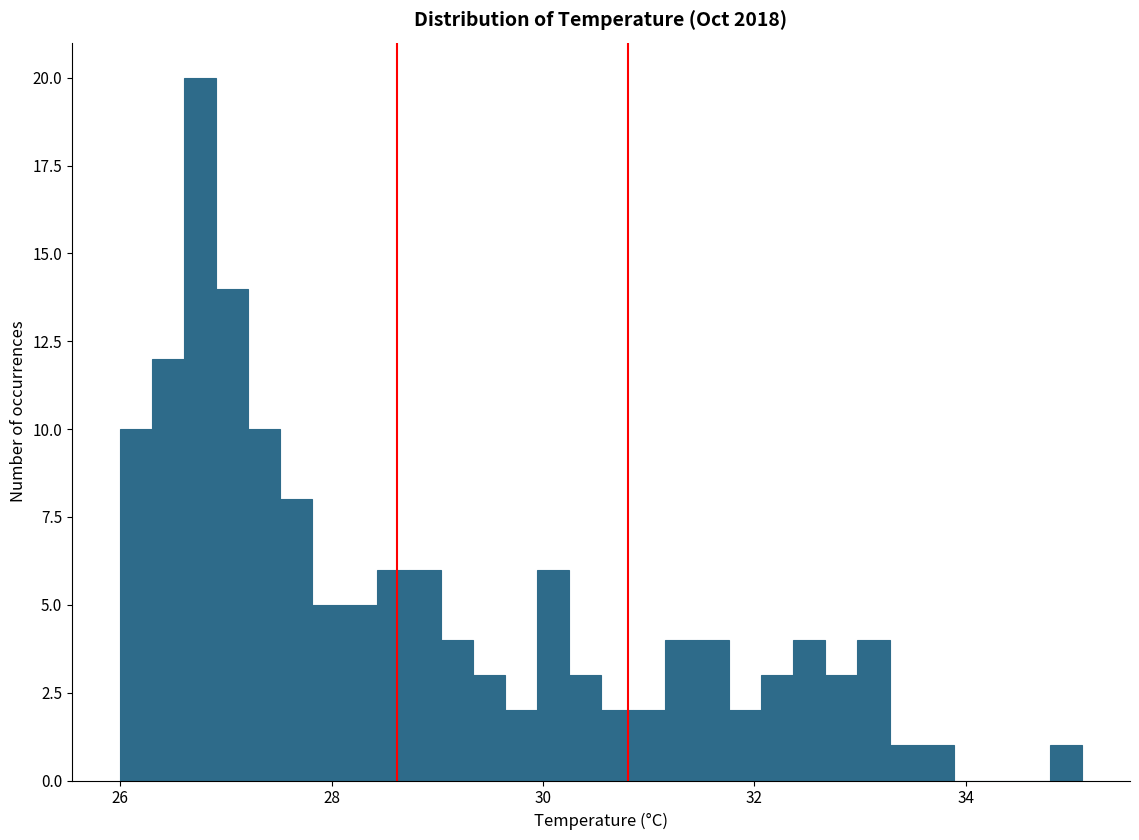

Read against the x-axis, roughly where is the centre of the tallest bar?

26.8